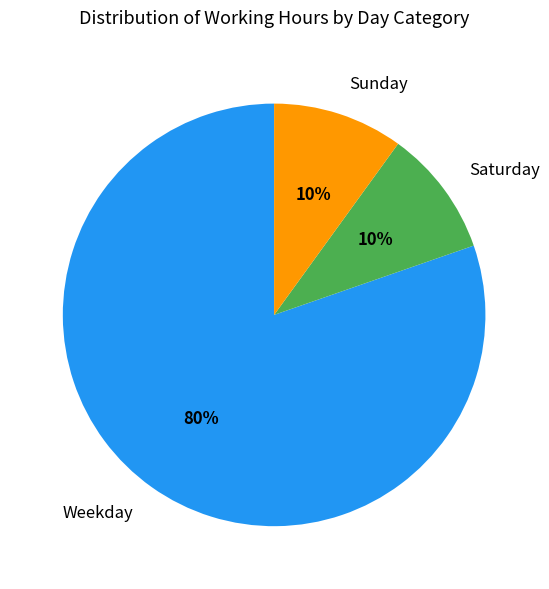

To the nearest percent, what portion does Sunday represent?

10%